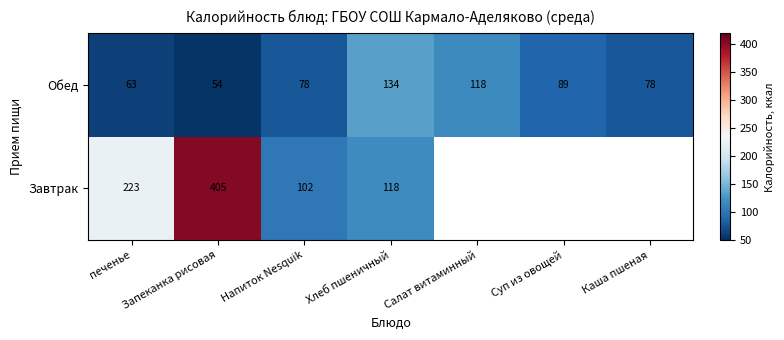

Is it true that Завтрак equals 162.1 at Хлеб пшеничный?

False